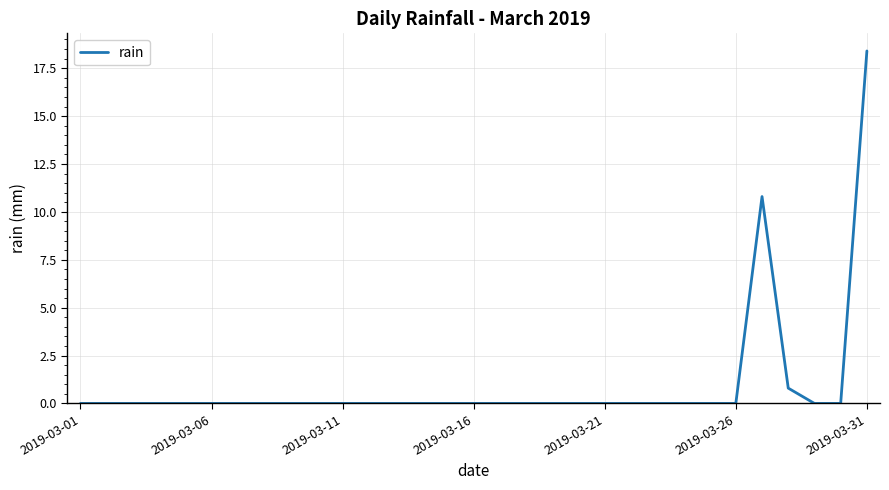

Does the chart have visible grid lines?

Yes